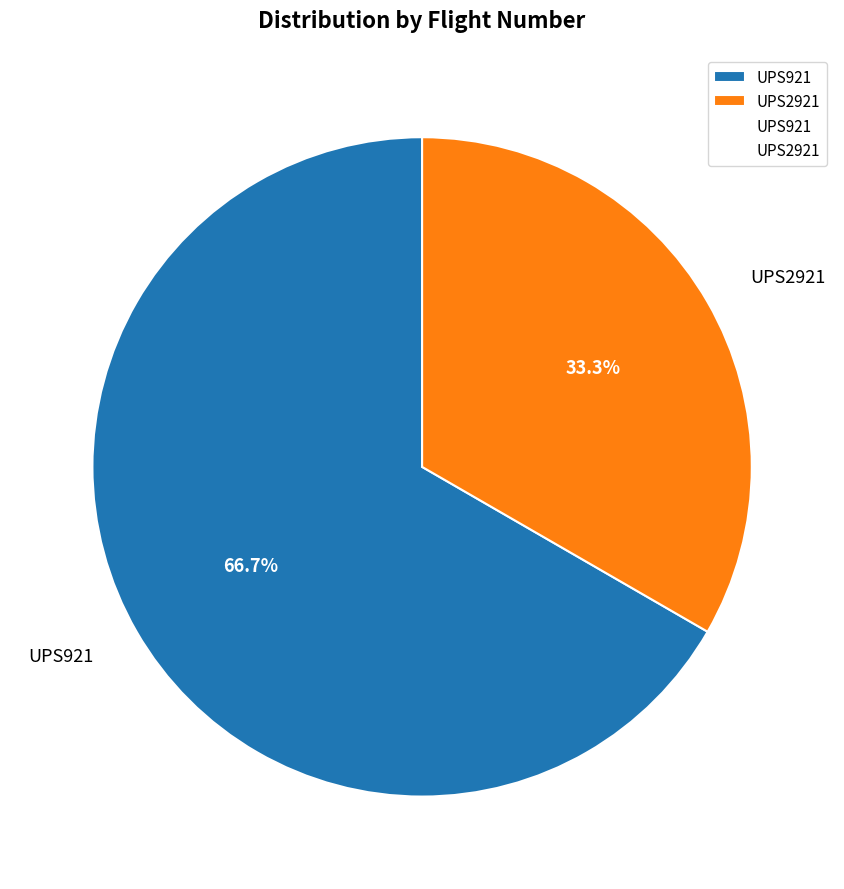

True or false: UPS921 accounts for 53% of the total.

False